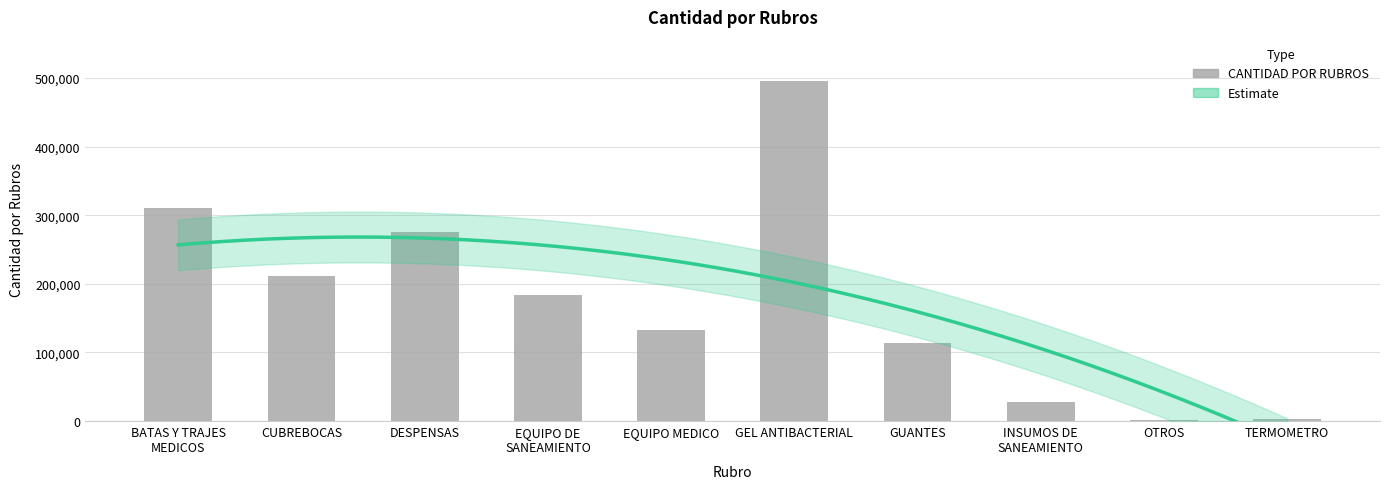

What is the change in value from OTROS to TERMOMETRO?

+1031.9